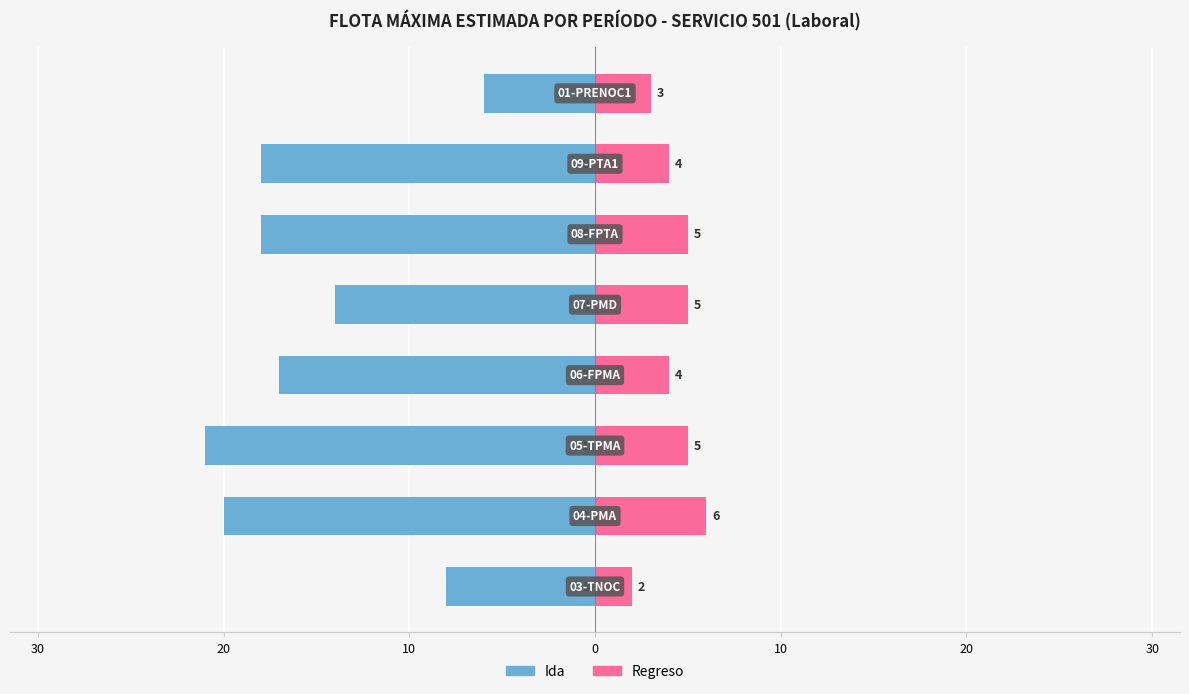

What is the value of the Ida bar at the 1st from the left?

-8